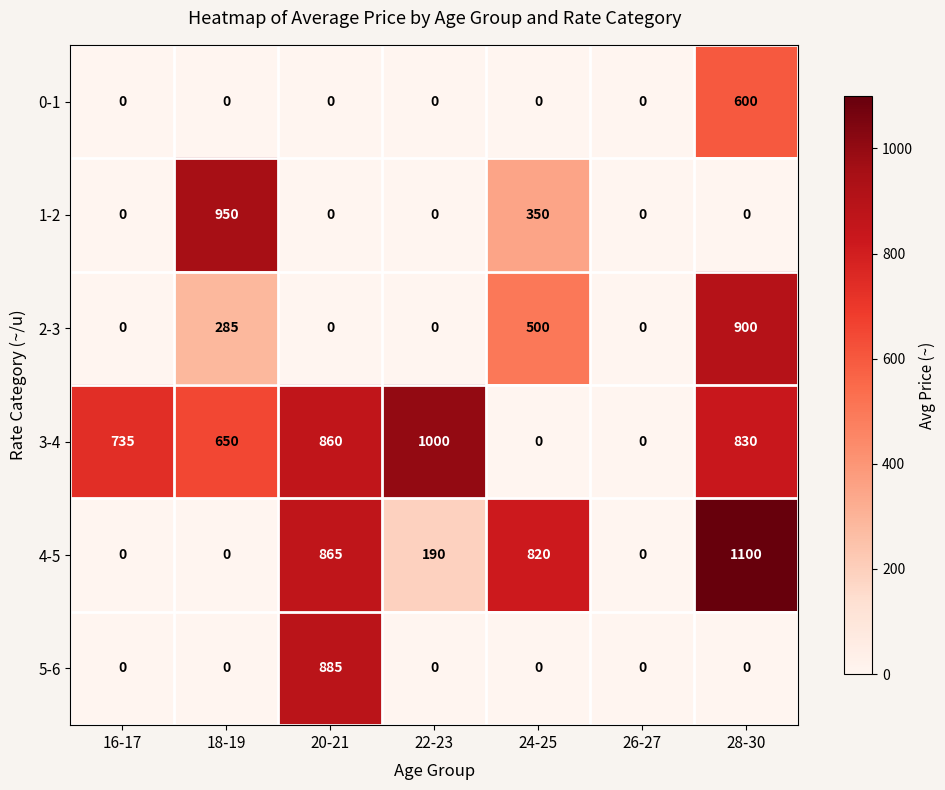

How many categories are shown in the chart?

7